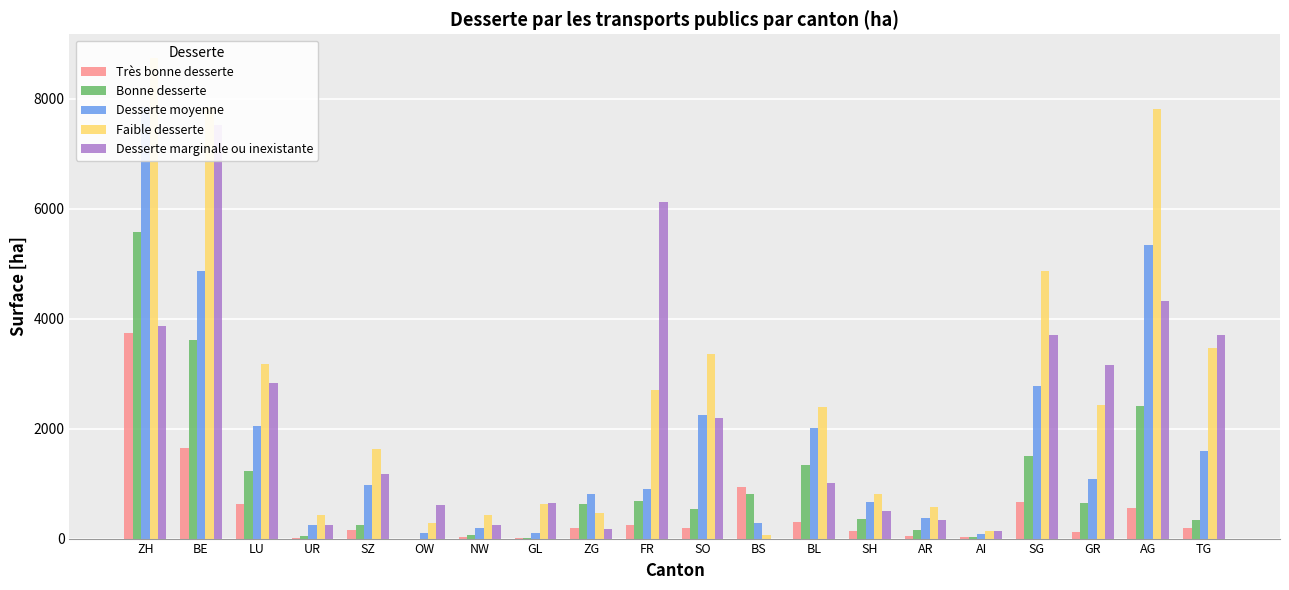

How many groups of bars are there?

20